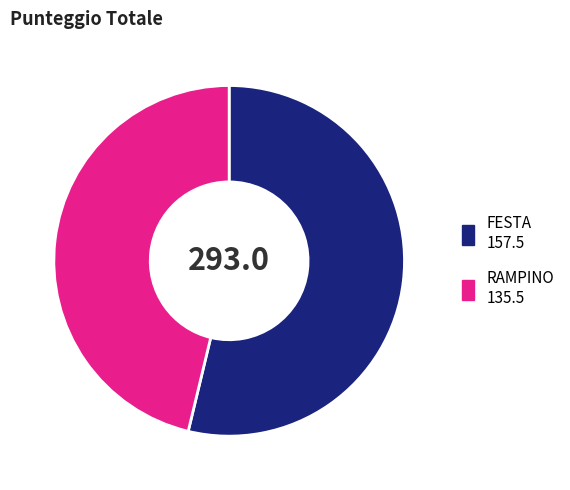

How many segments does this pie chart have?

2